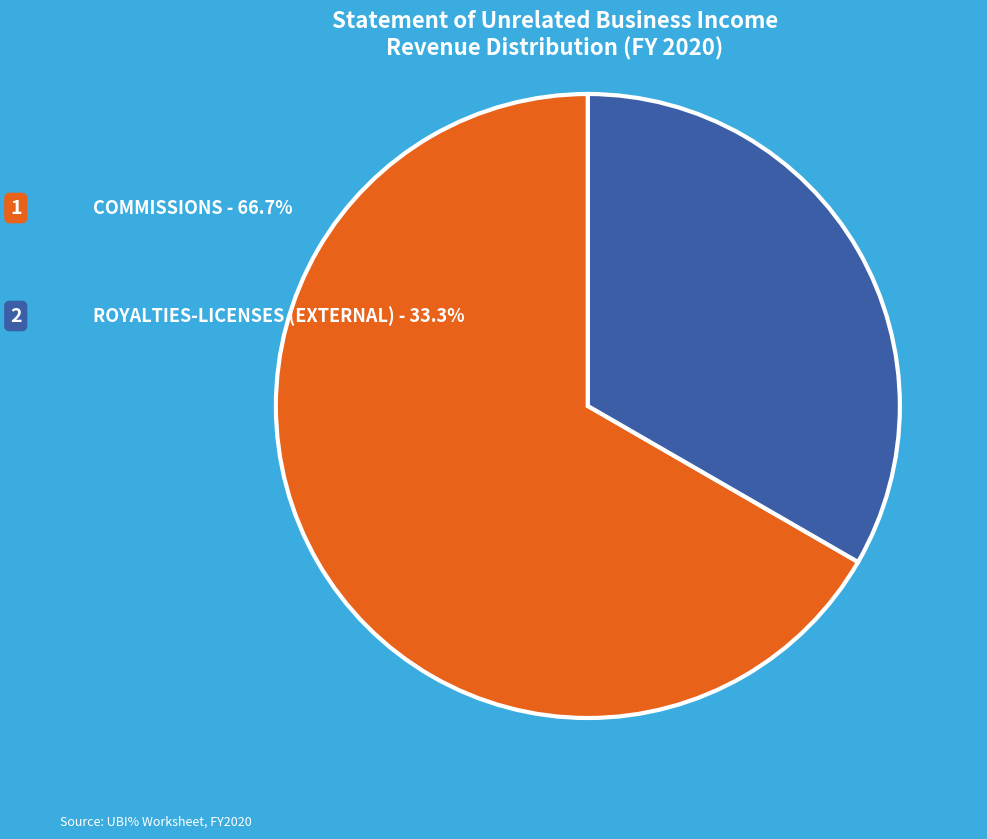

The COMMISSIONS slice represents 72% of the pie. True or false?

False